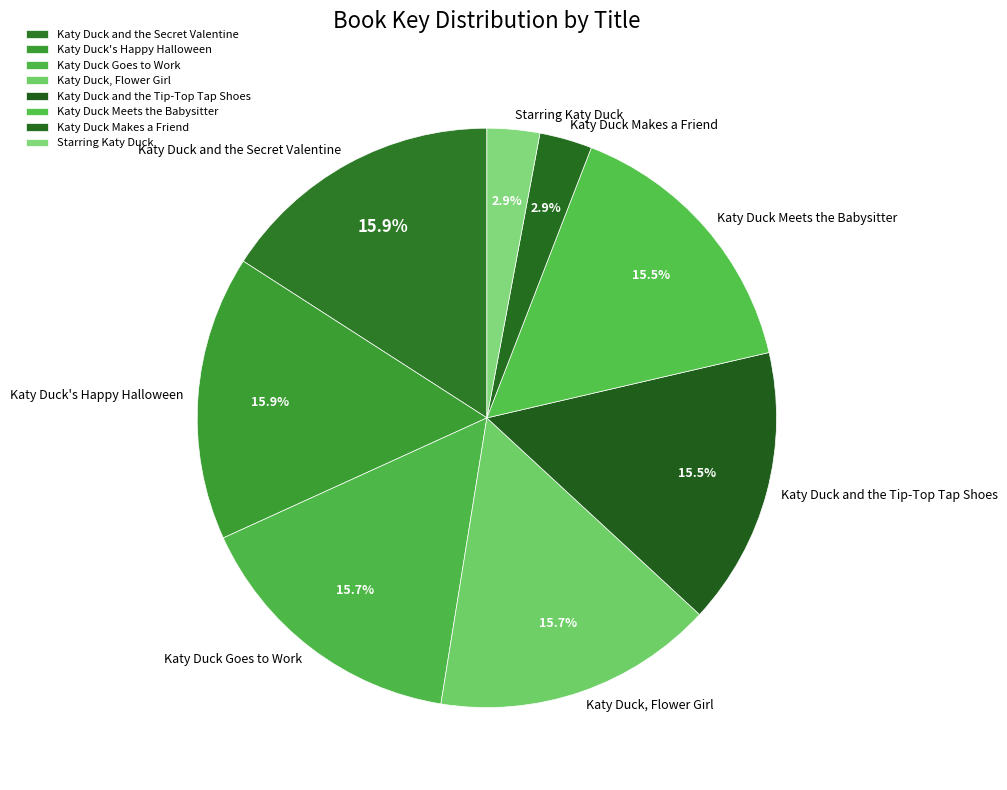

What is the total percentage of Starring Katy Duck and Katy Duck's Happy Halloween?

18.8%